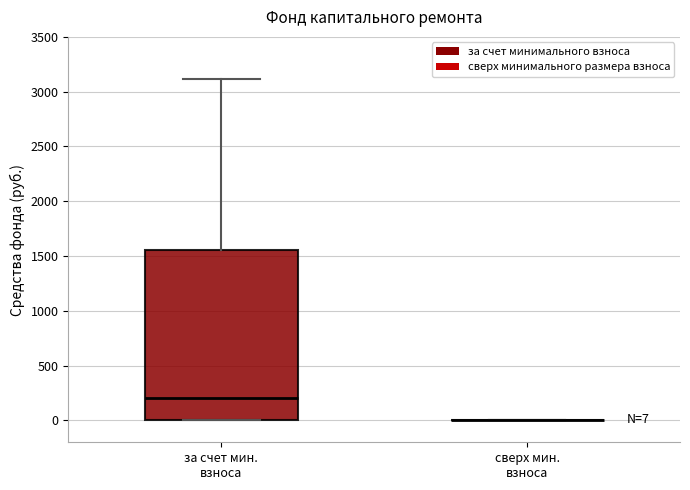

Which box is the tallest, from its lower edge to its upper edge?

за счет мин. взноса